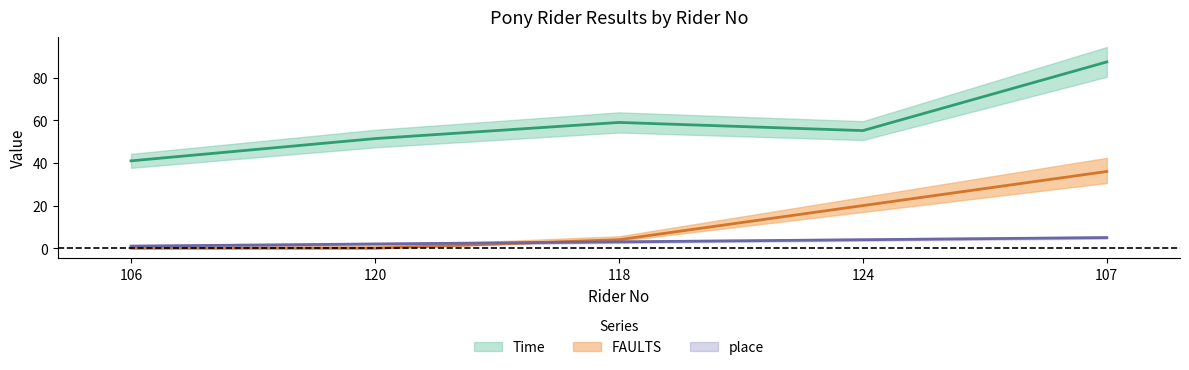

True or false: Time and place intersect in this chart.

False